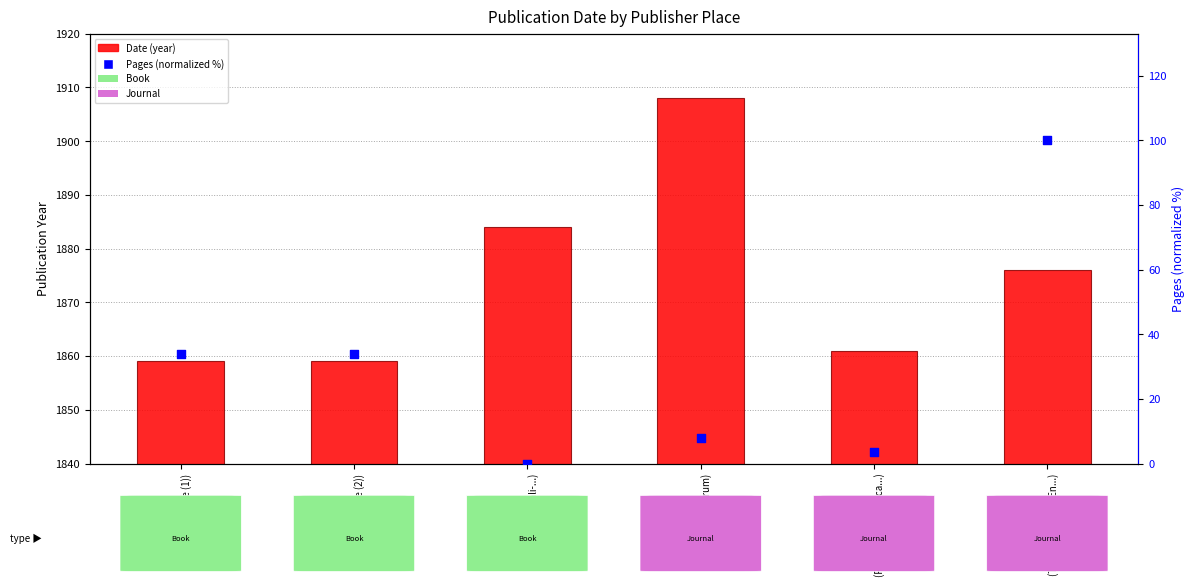

At how many categories does at least one series exceed 518?

6